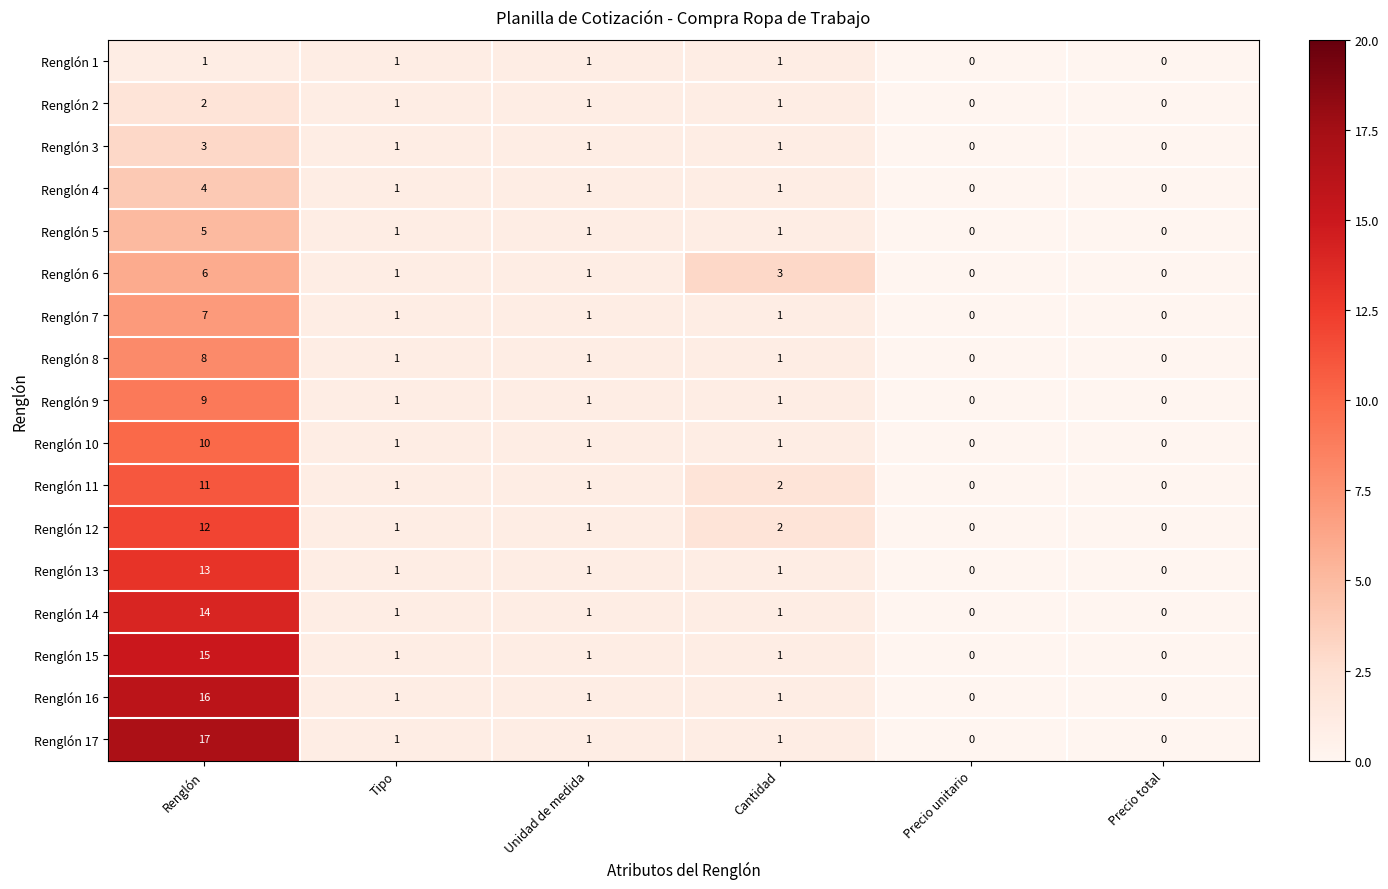

Which label corresponds to the largest value in the chart?

Renglón